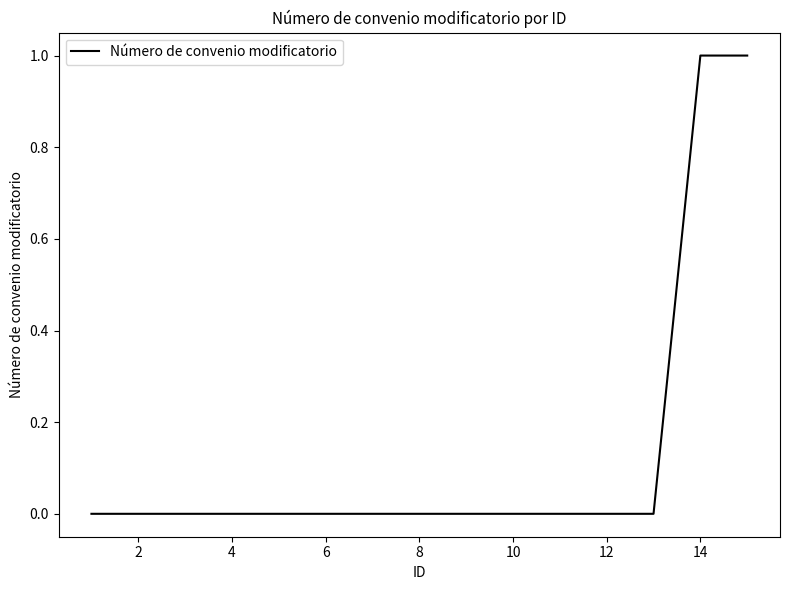

Is this an area chart (filled region under the line)?

No